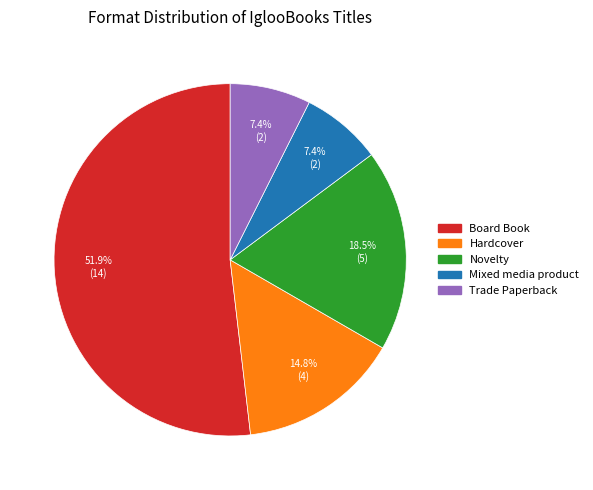

The Novelty slice represents 4% of the pie. True or false?

False